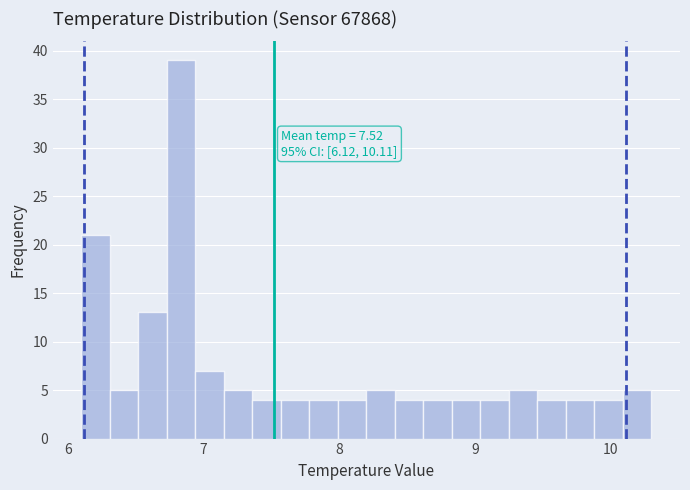

Around what value on the x-axis is the tallest bar? Give the approximate position of its centre, as read against the axis.

6.8